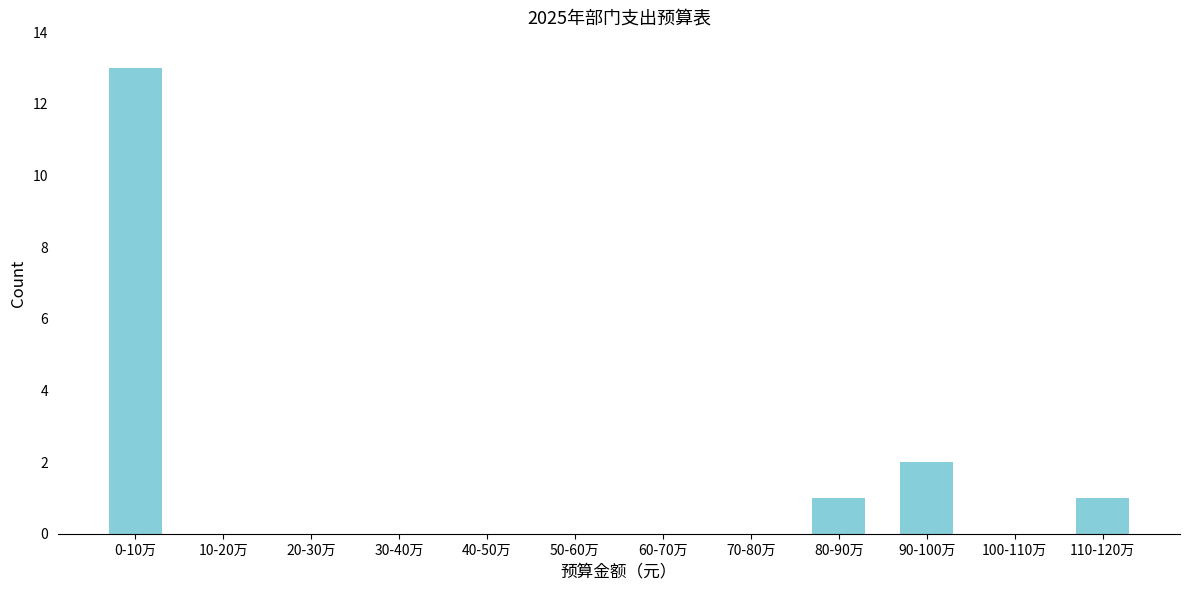

Reading left to right, list all the values displayed in this chart.

0-10万=13	10-20万=0	20-30万=0	30-40万=0	40-50万=0	50-60万=0	60-70万=0	70-80万=0	80-90万=1	90-100万=2	100-110万=0	110-120万=1